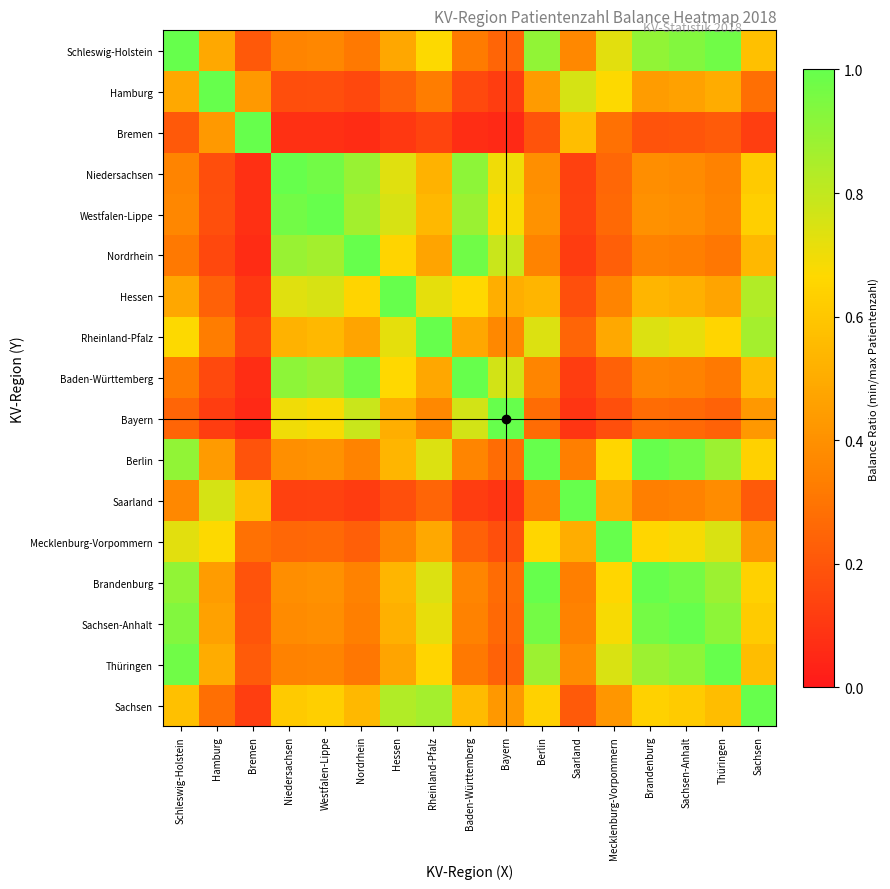

What is the difference between the highest and lowest values at Hessen?

0.9